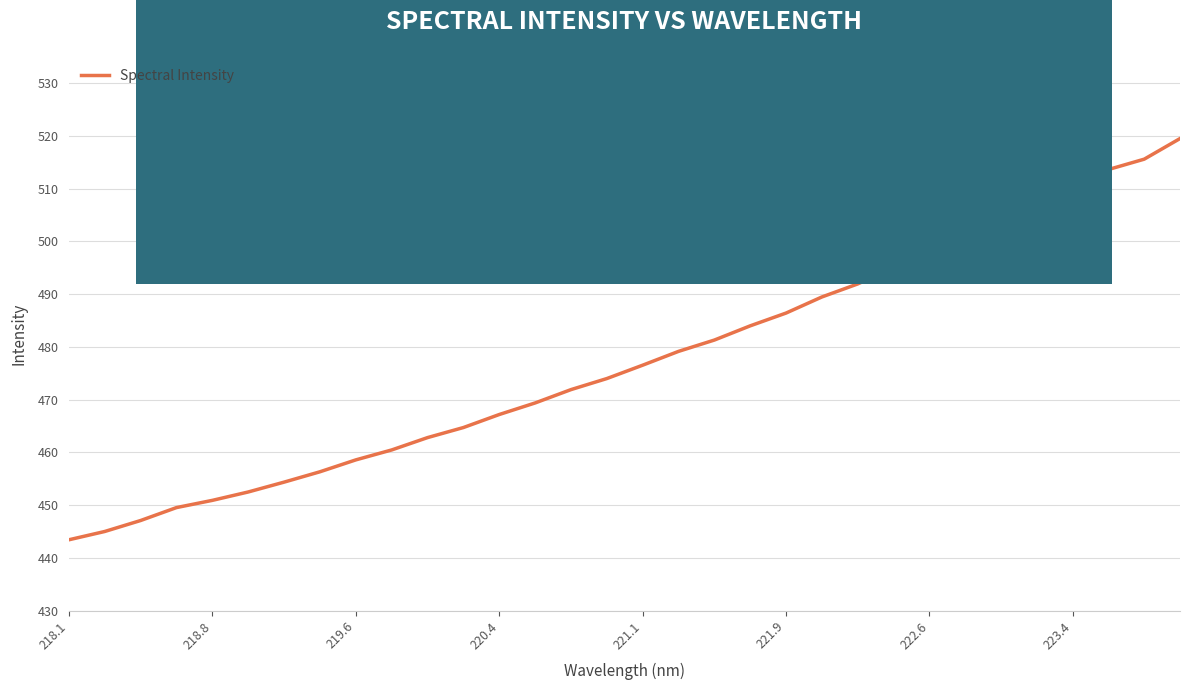

What is the maximum value shown in the chart?

519.5